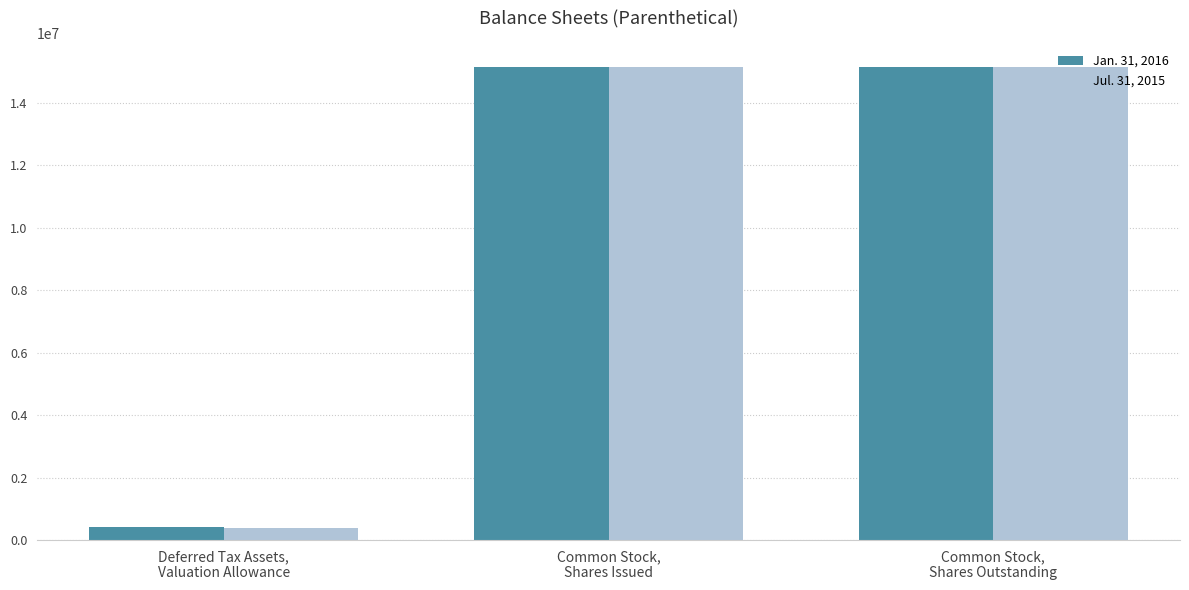

The value of Jan. 31, 2016 at Common Stock,
Shares Outstanding is 15128332. True or false?

True